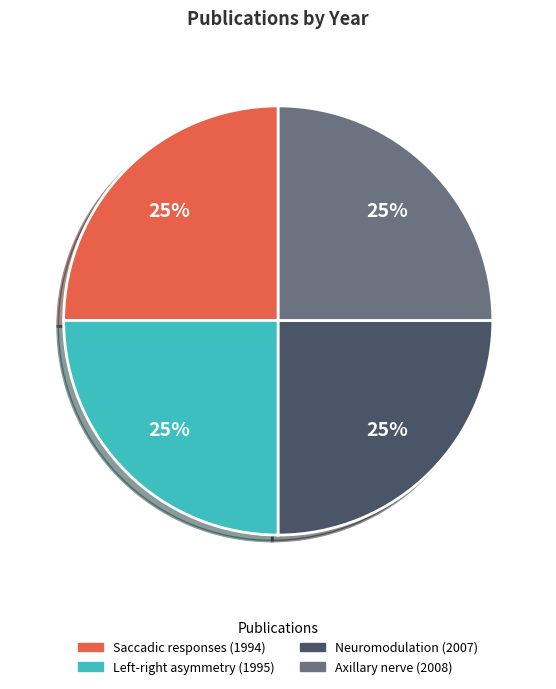

Does Neuromodulation (2007) account for over 50% of the chart?

No